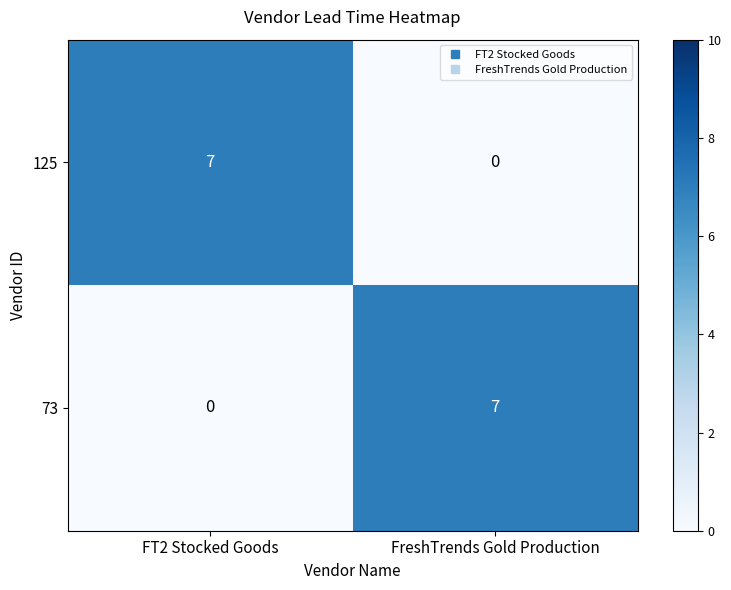

Reading left to right, extract all data points from this chart.

125: FT2 Stocked Goods=7	FreshTrends Gold Production=0
73: FT2 Stocked Goods=0	FreshTrends Gold Production=7